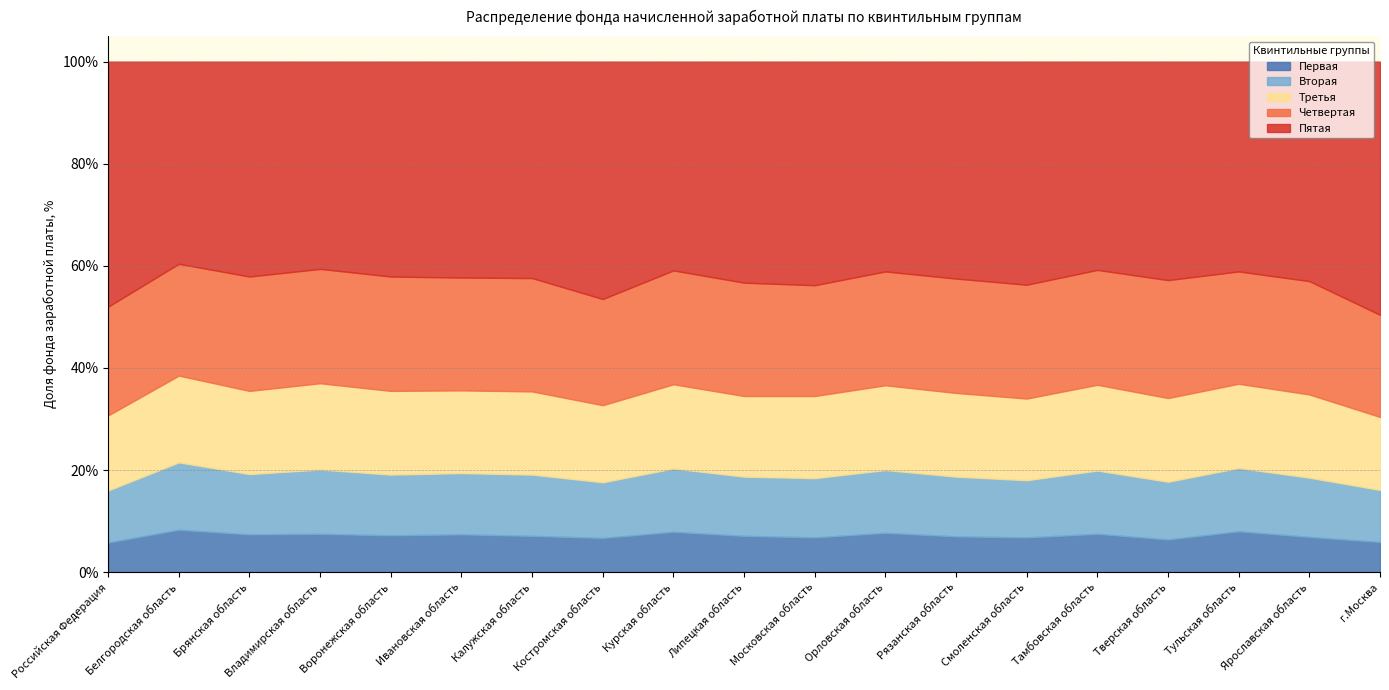

At which category is the sum across all series the highest?

Российская Федерация